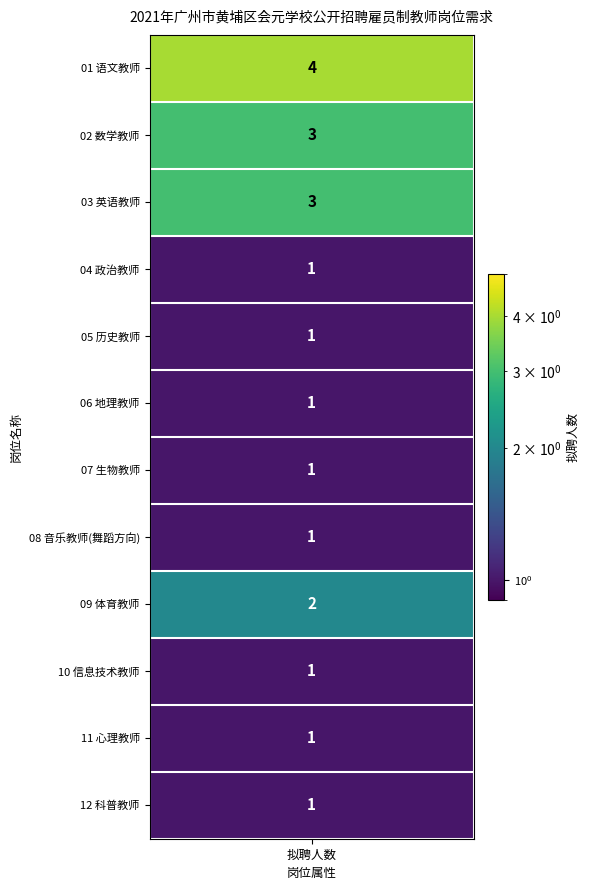

What is the sum of the values at 2 and 8?

5